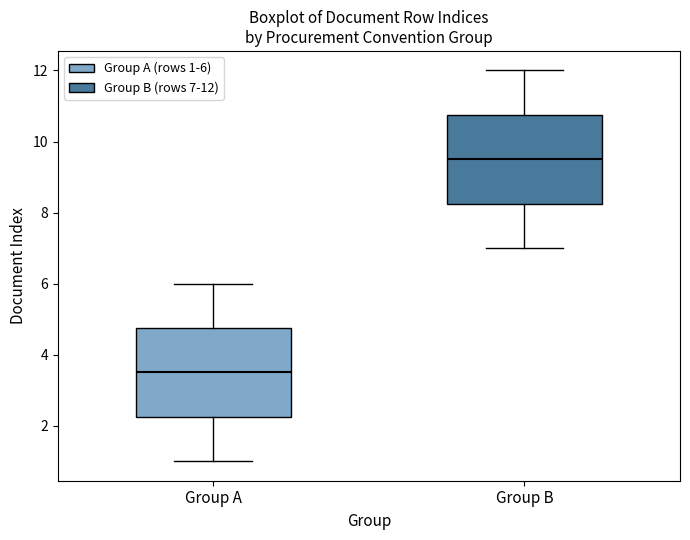

Reading left to right, read every box against the y-axis: the position of its median line, the range the box covers, and the ends of its whiskers. The values are not printed on the chart, so give them approximately, as read against the axis.

Group A: median 3.6, box 2.2 to 4.8, whiskers 1.0 to 6.0
Group B: median 9.6, box 8.2 to 10.8, whiskers 7.0 to 12.0